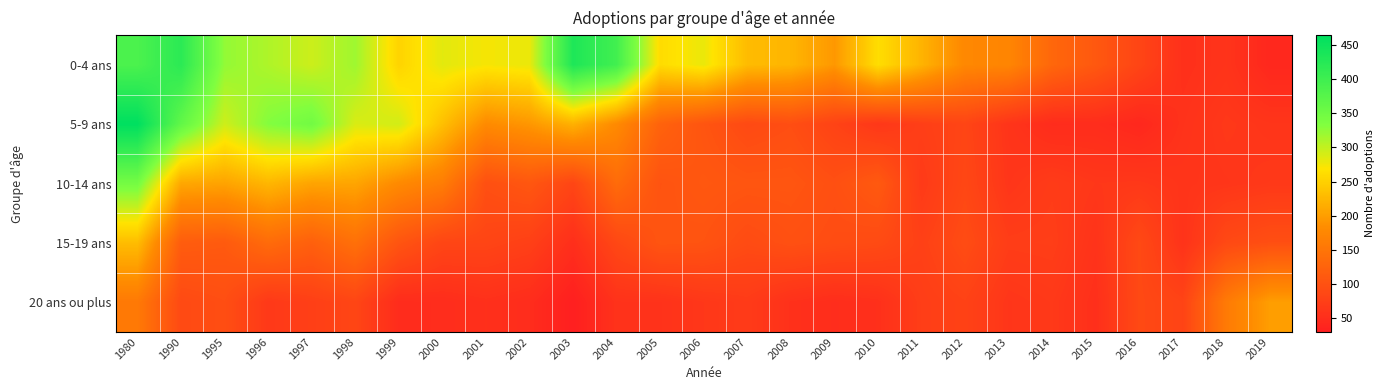

At which category is the sum across all series the highest?

1980